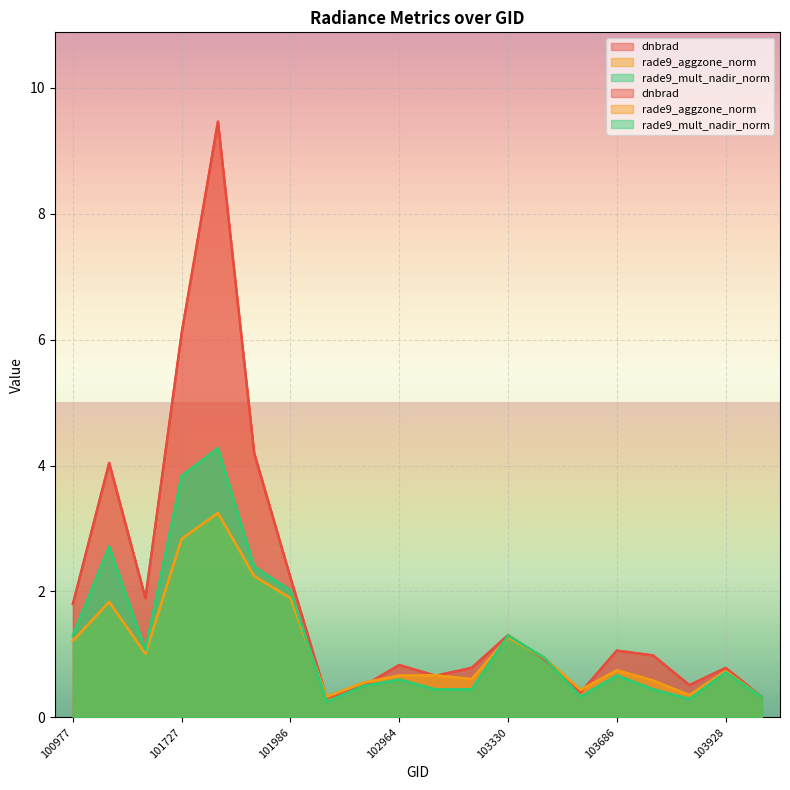

What is the approximate value of dnbrad at 102845?

0.5